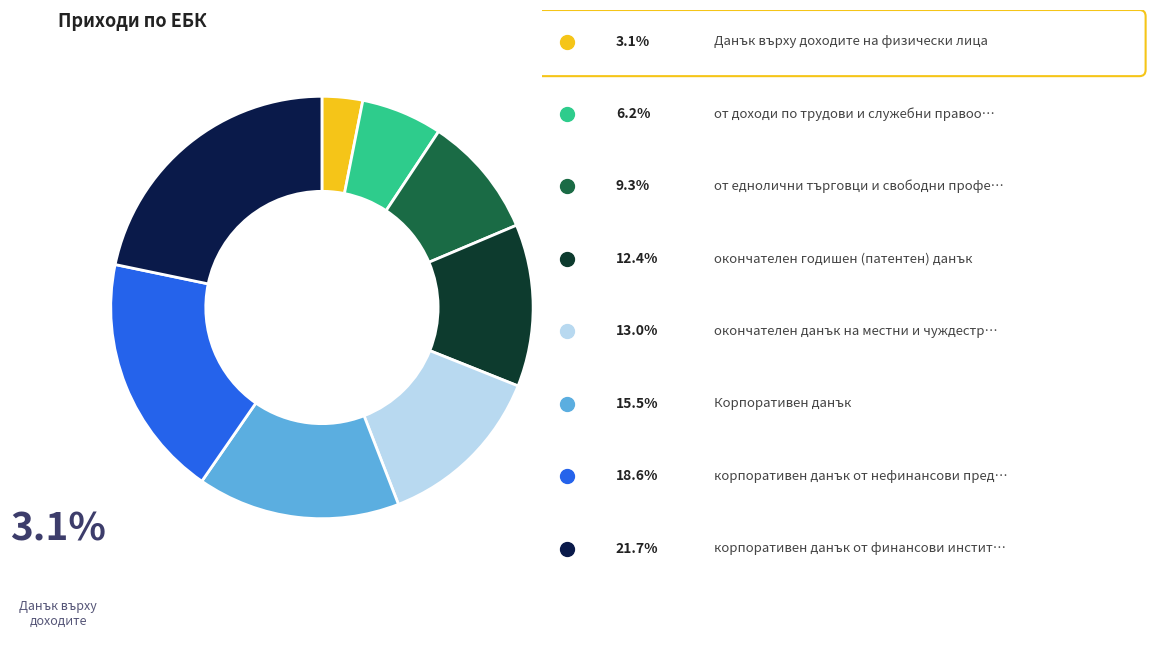

Is there any slice that represents more than half of the pie?

No